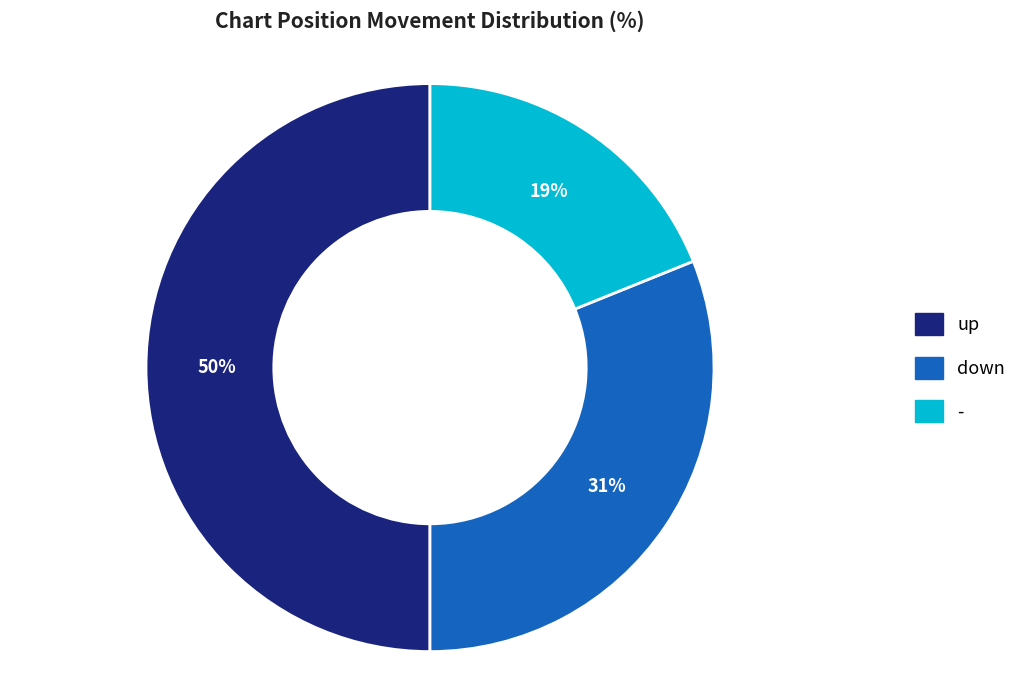

Which has a higher value, down or up?

up